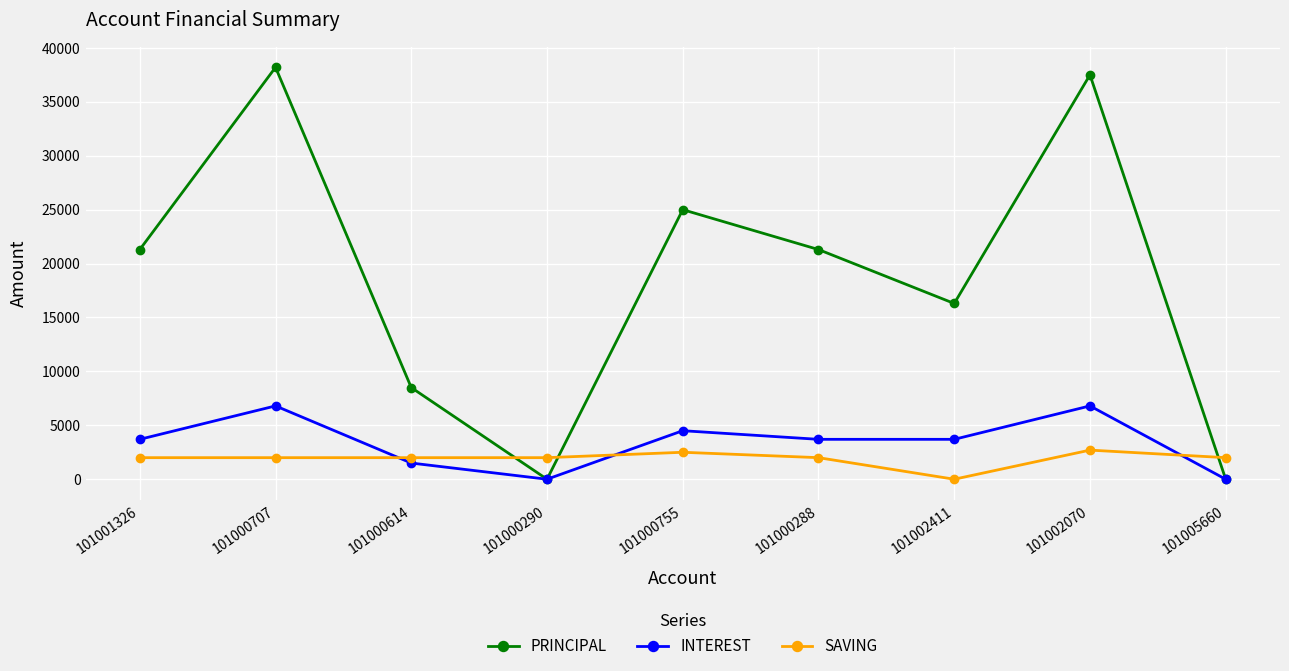

What is the label of the 5th point from the left?

101000755